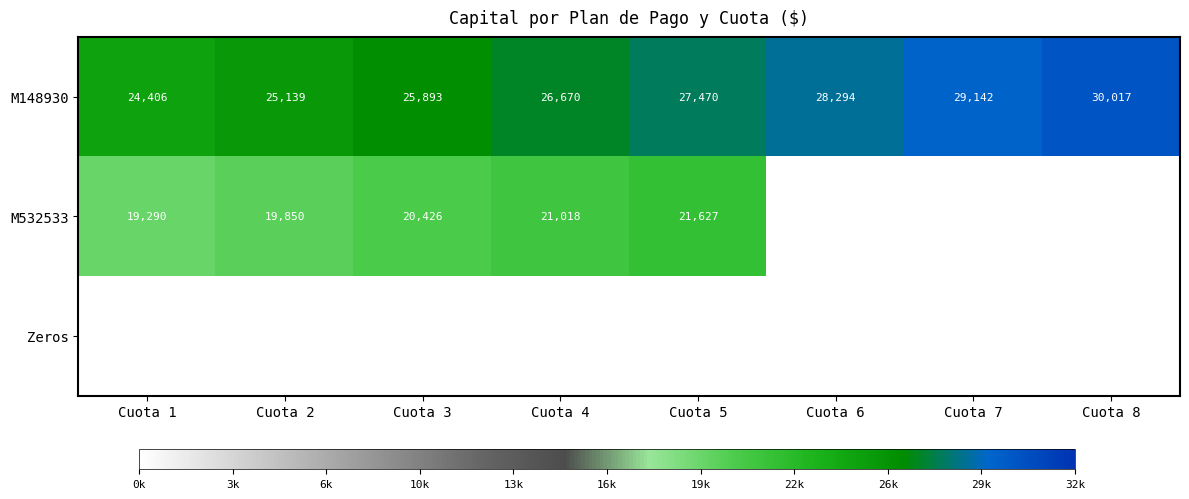

Count the number of categories in the chart.

8